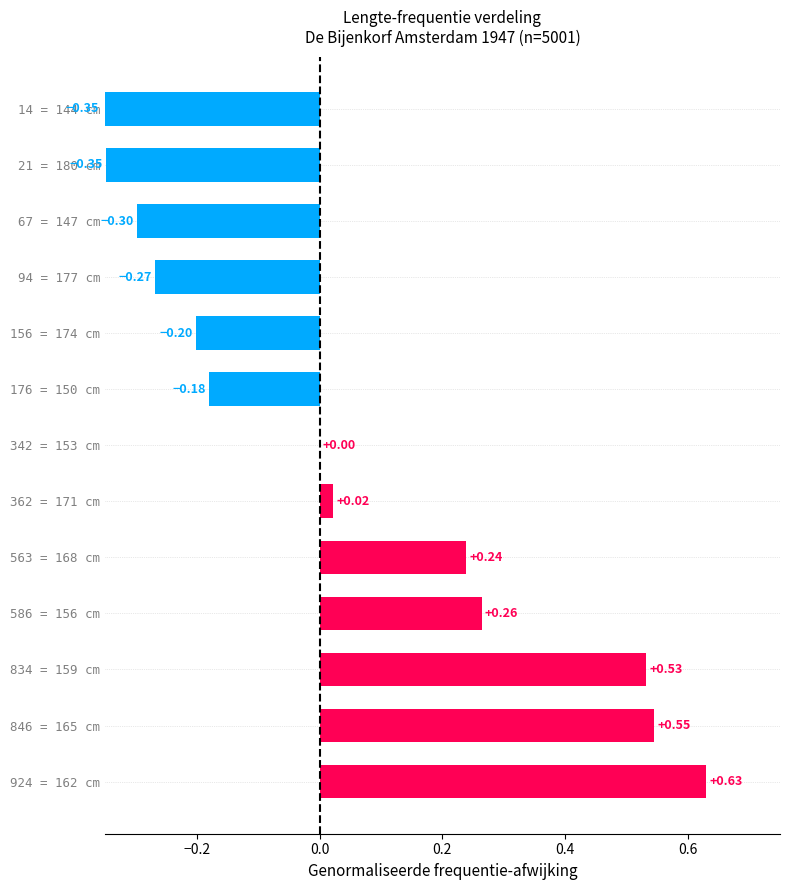

What is the sum of the values at 14 = 144 cm and 156 = 174 cm?

-0.6